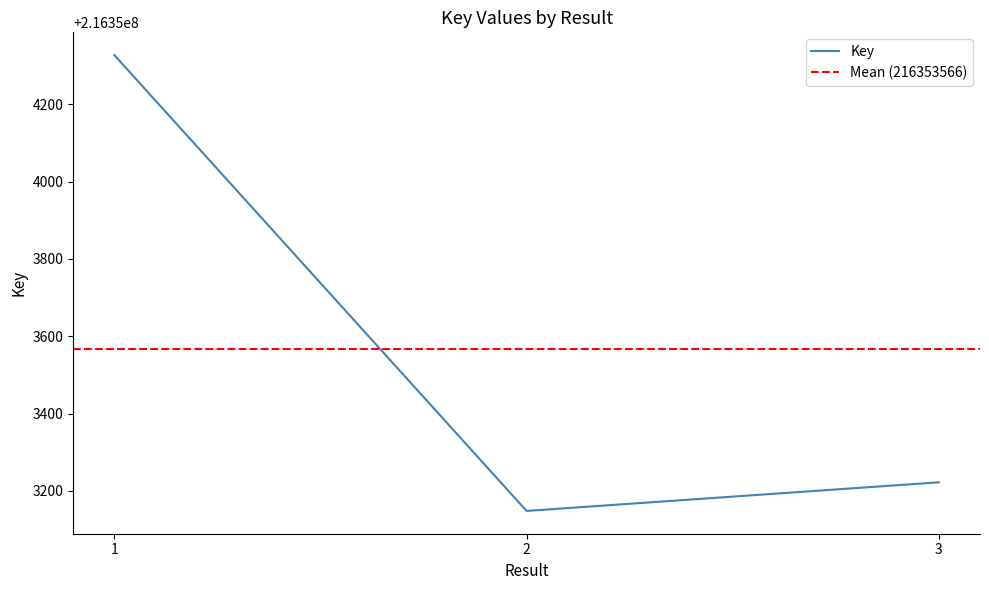

At which label is the value closest to 216353737?

3